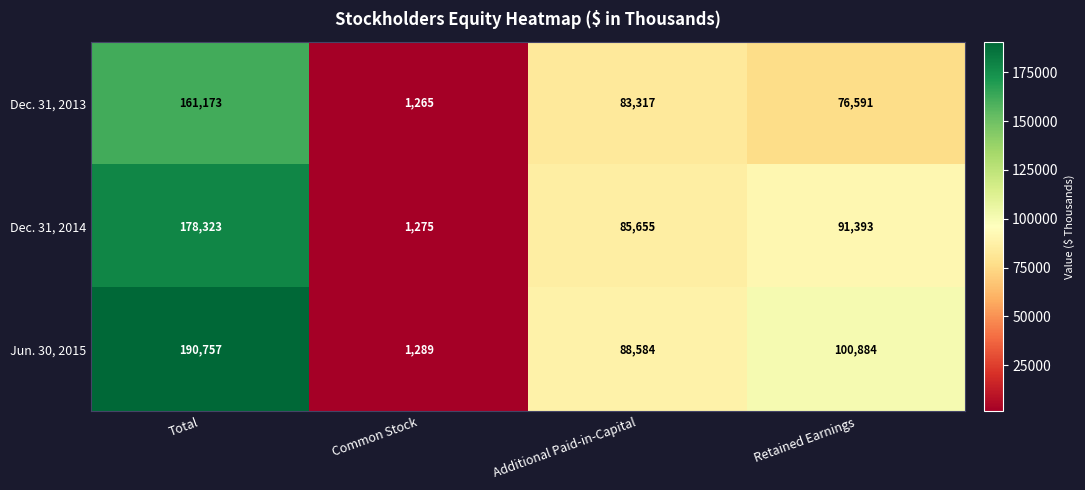

Reading right to left, what are all the values shown in this chart?

Dec. 31, 2013: Retained Earnings=76591	Additional Paid-in-Capital=83317	Common Stock=1265	Total=161173
Dec. 31, 2014: Retained Earnings=91393	Additional Paid-in-Capital=85655	Common Stock=1275	Total=178323
Jun. 30, 2015: Retained Earnings=100884	Additional Paid-in-Capital=88584	Common Stock=1289	Total=190757